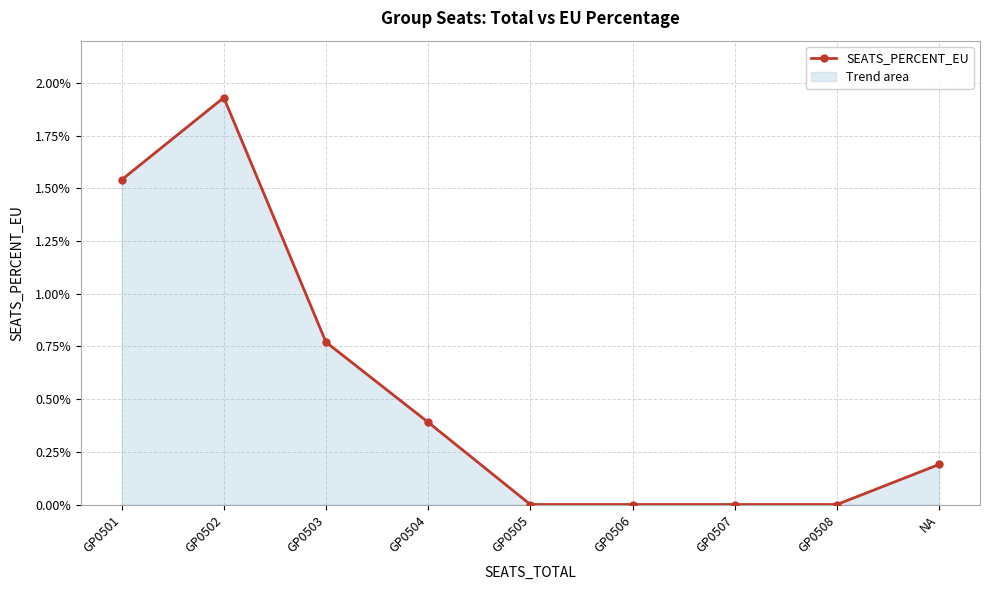

Which category has the lowest value across all series?

GP0505